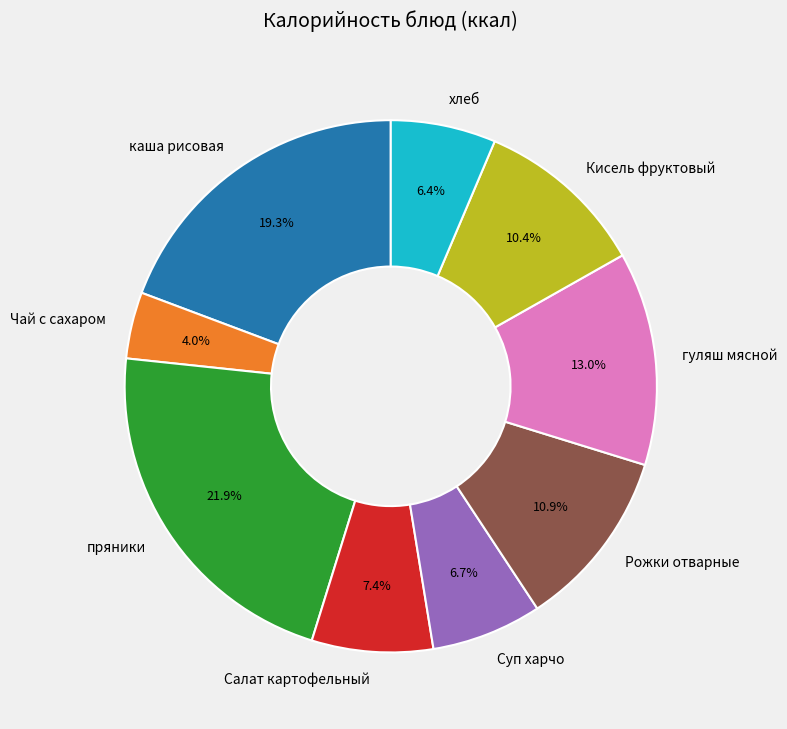

Which category has the smallest portion of the pie?

Чай с сахаром